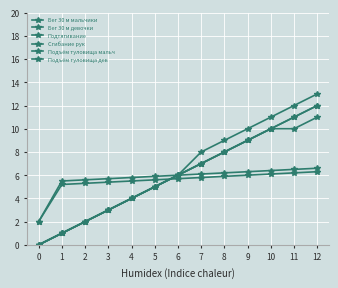

What is the spread (max minus min) of values at 4?

1.8